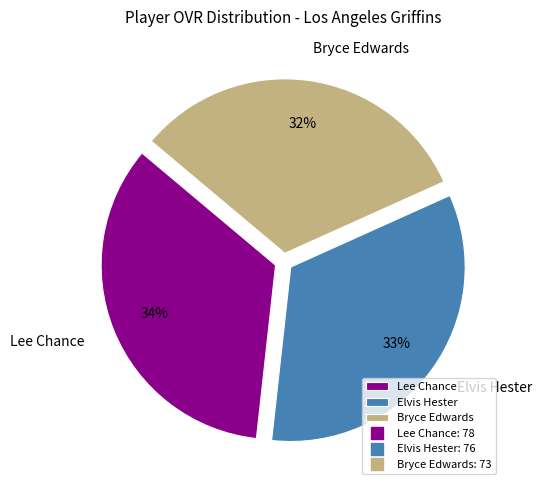

Which category has the smallest portion of the pie?

Bryce Edwards